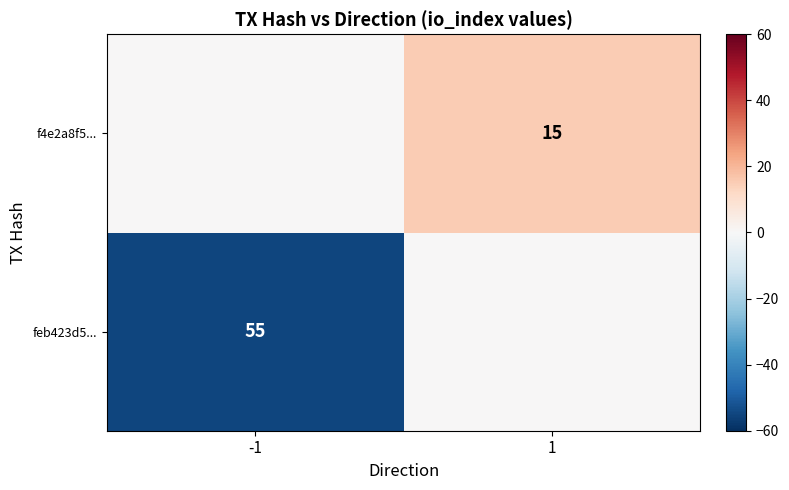

The value of f4e2a8f5... at 1 is 23. True or false?

False